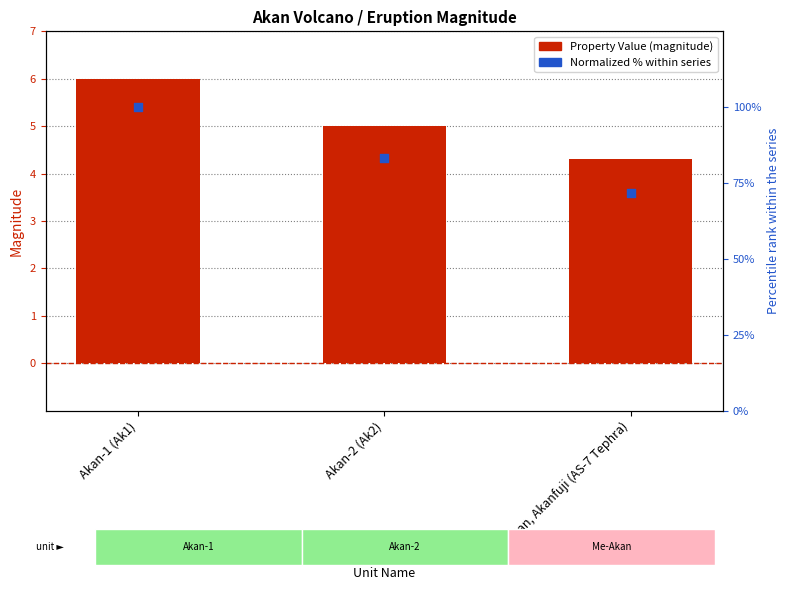

Which series contains the highest Y value?

Normalized % within series